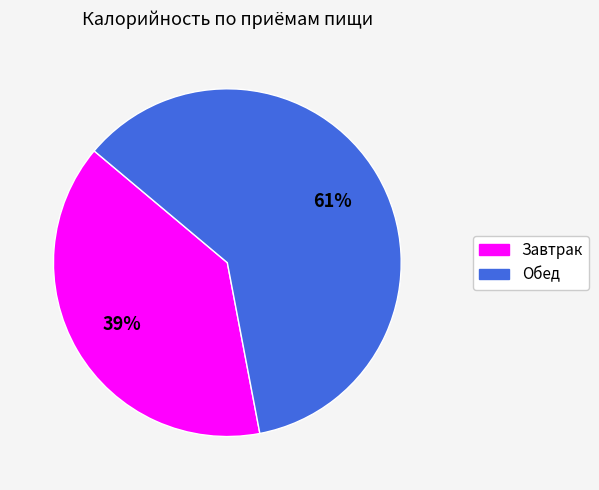

What is the majority slice?

Обед